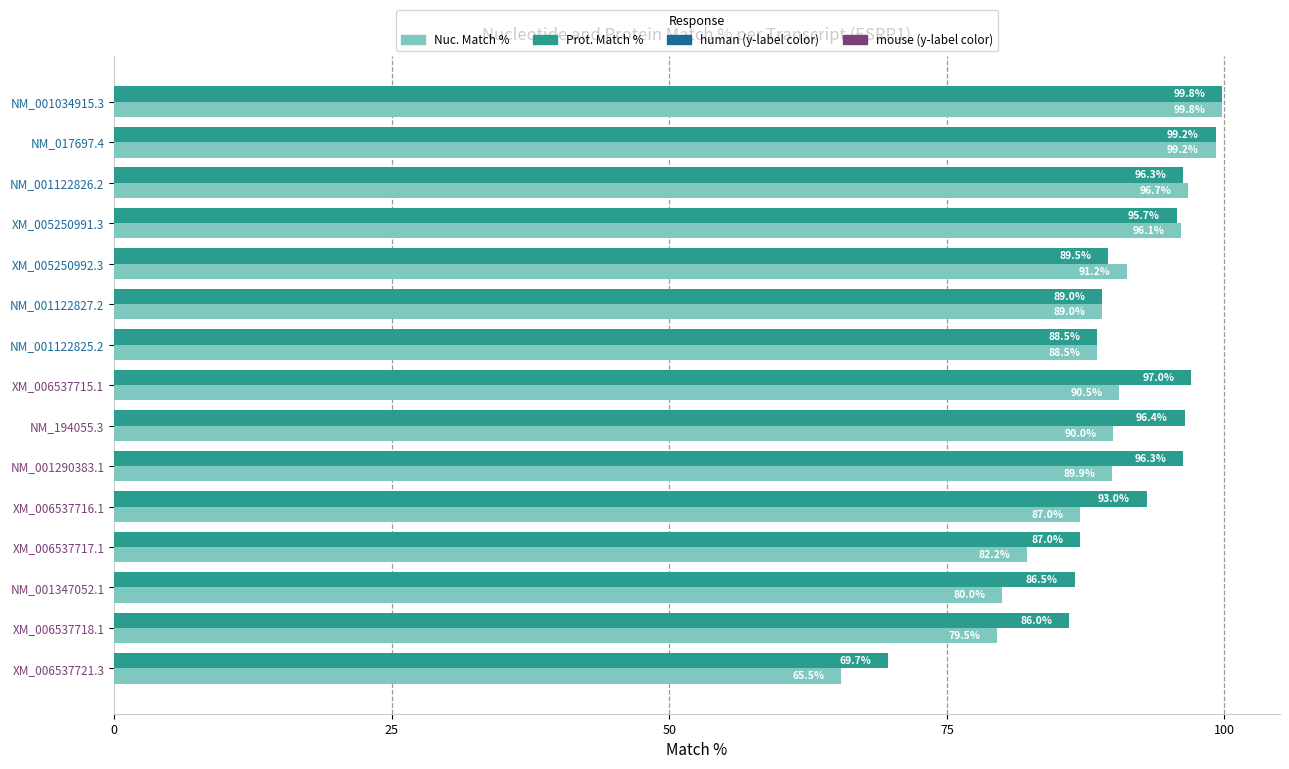

Is it true that Nuc. Match % equals 145.5 at NM_001122825.2?

False